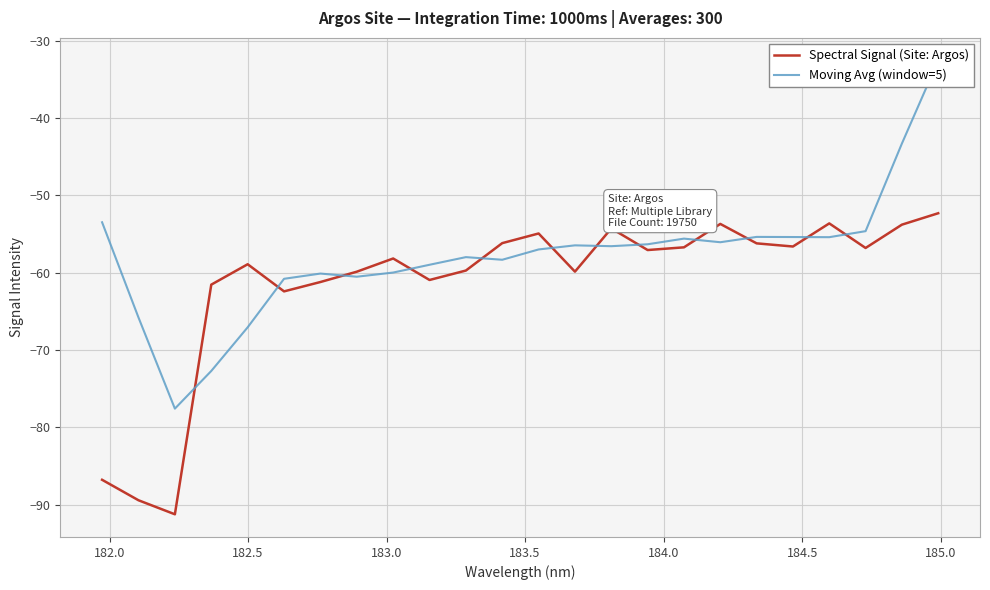

Reading left to right, list all the values displayed in this chart.

Spectral Signal (Site: Argos): -86.8	-89.4	-91.2	-61.5	-58.9	-62.4	-61.2	-59.9	-58.2	-60.9	-59.7	-56.2	-54.9	-59.9	-54.3	-57.1	-56.7	-53.7	-56.2	-56.6	-53.6	-56.8	-53.8	-52.3
Moving Avg (window=5): -53.5	-65.8	-77.6	-72.7	-67.1	-60.8	-60.1	-60.5	-60.0	-59.0	-58.0	-58.3	-57.0	-56.5	-56.6	-56.3	-55.6	-56.1	-55.4	-55.4	-55.4	-54.6	-43.3	-32.6